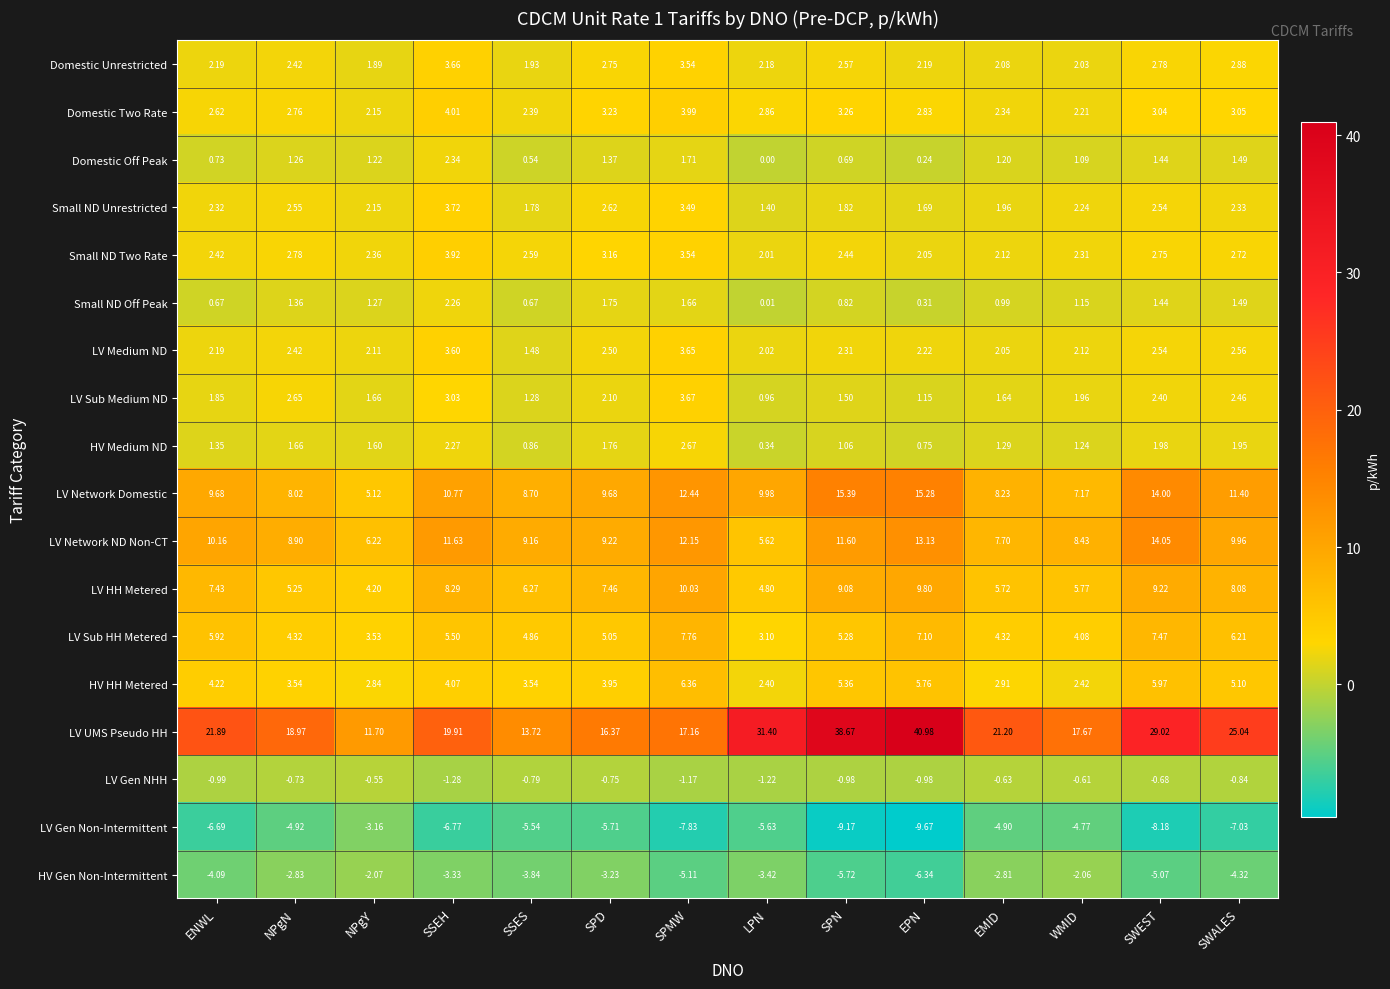

What is the total value across all series at NPgN?

60.4